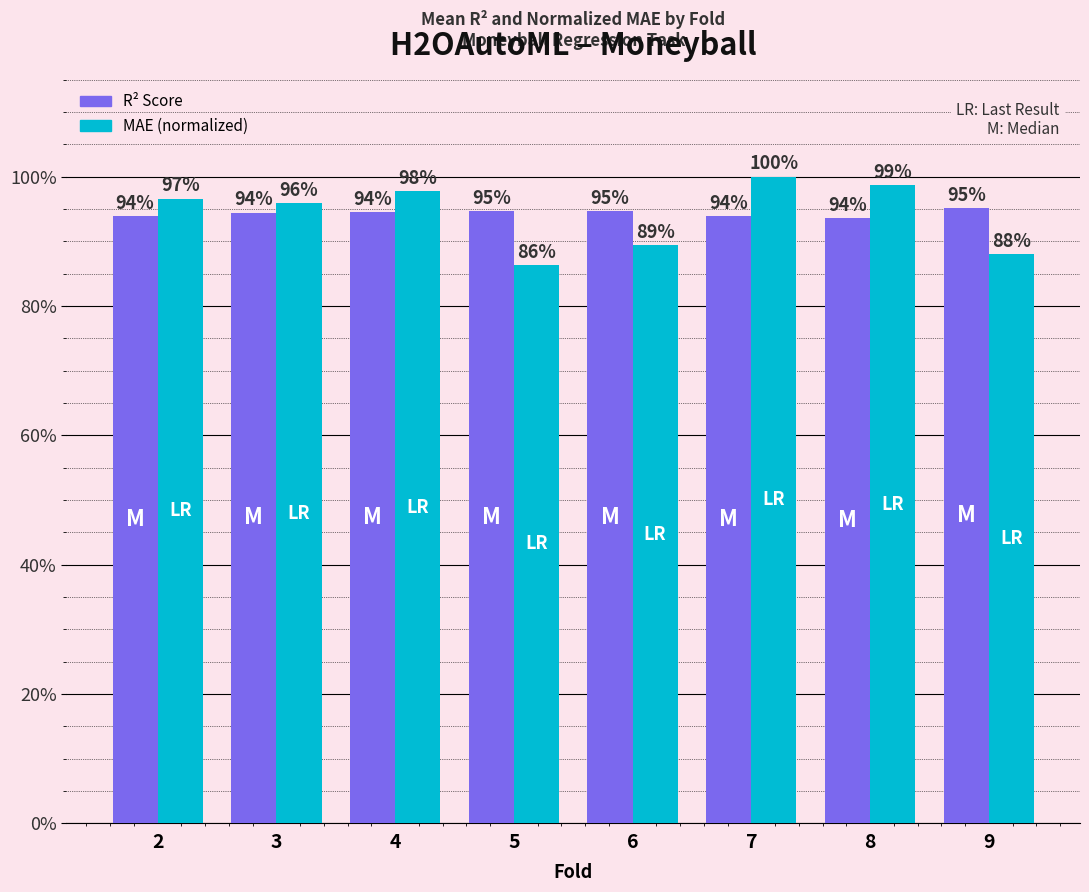

Rank the series by their maximum value, from highest to lowest.

MAE (normalized), R² Score